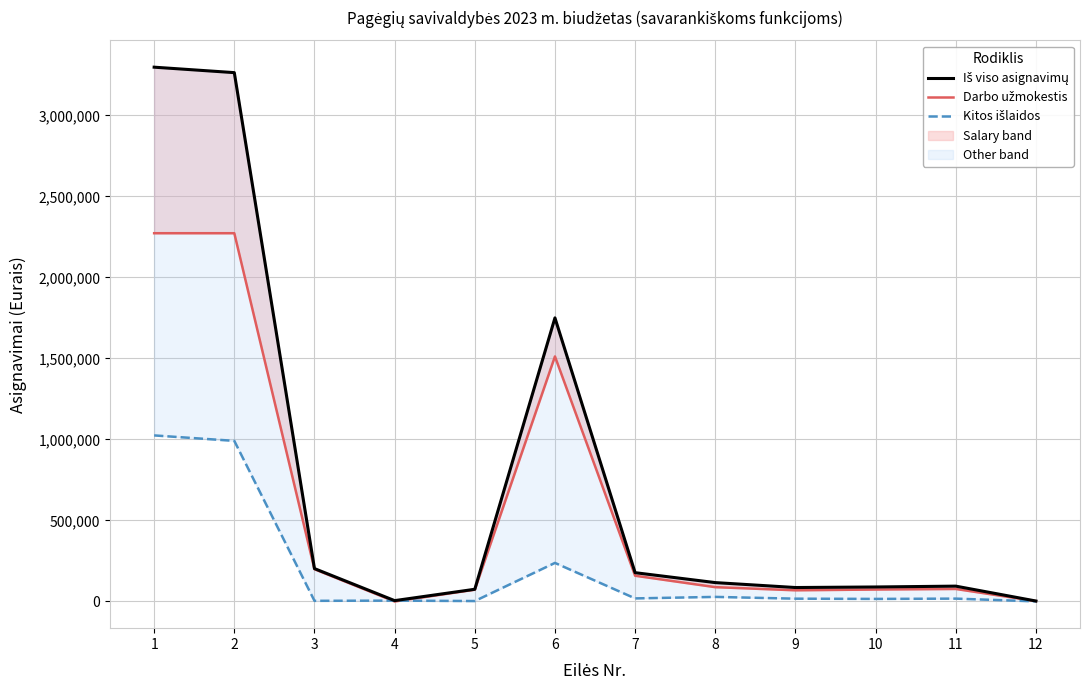

How many interior local valleys does the Iš viso asignavimų series have?

2